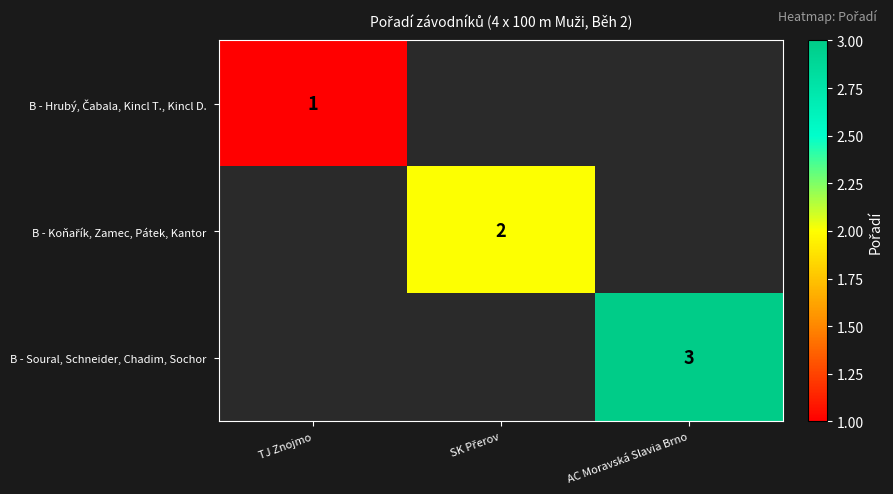

Between AC Moravská Slavia Brno and SK Přerov, which is larger?

SK Přerov